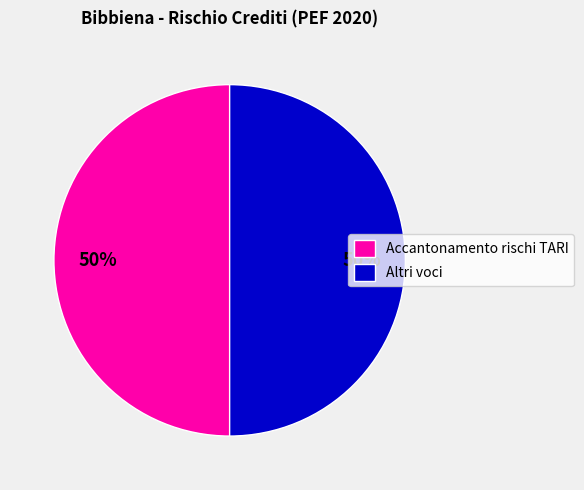

To the nearest percent, what is the difference between the largest and smallest slice percentages?

0%